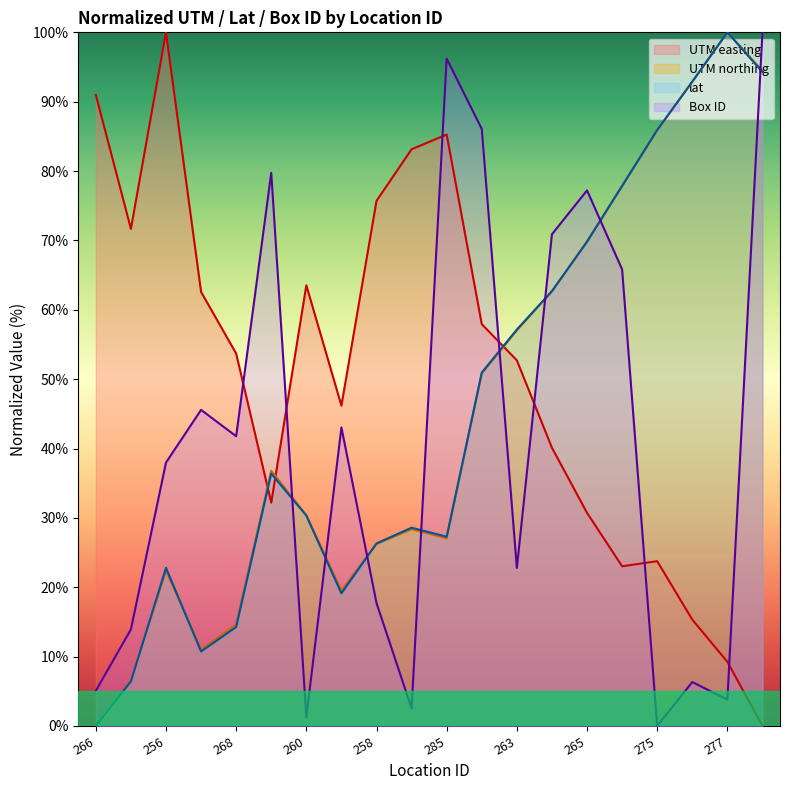

What is the label of the 11th point from the right?

259